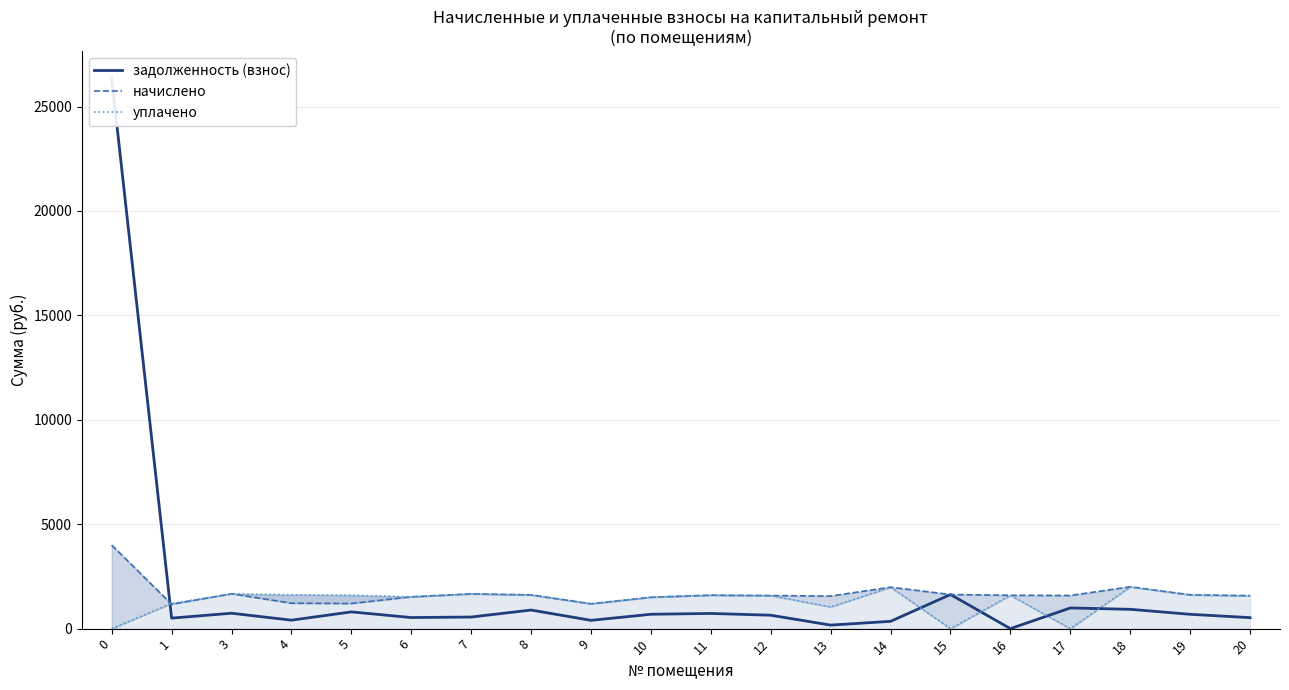

Where is the first local maximum for уплачено?

3